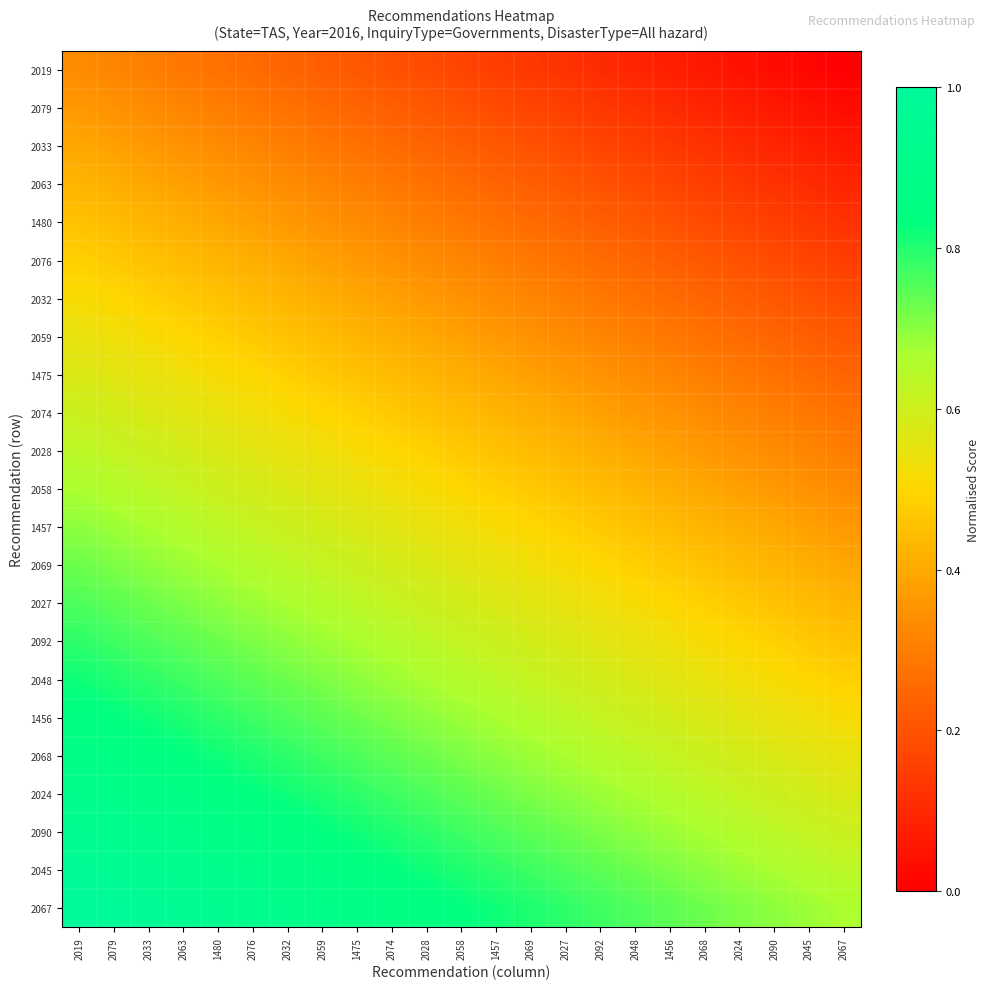

Rank the series at 1475 from highest to lowest value.

2067, 2045, 2090, 2024, 2068, 1456, 2048, 2092, 2027, 2069, 1457, 2058, 2028, 2074, 1475, 2059, 2032, 2076, 1480, 2063, 2033, 2079, 2019